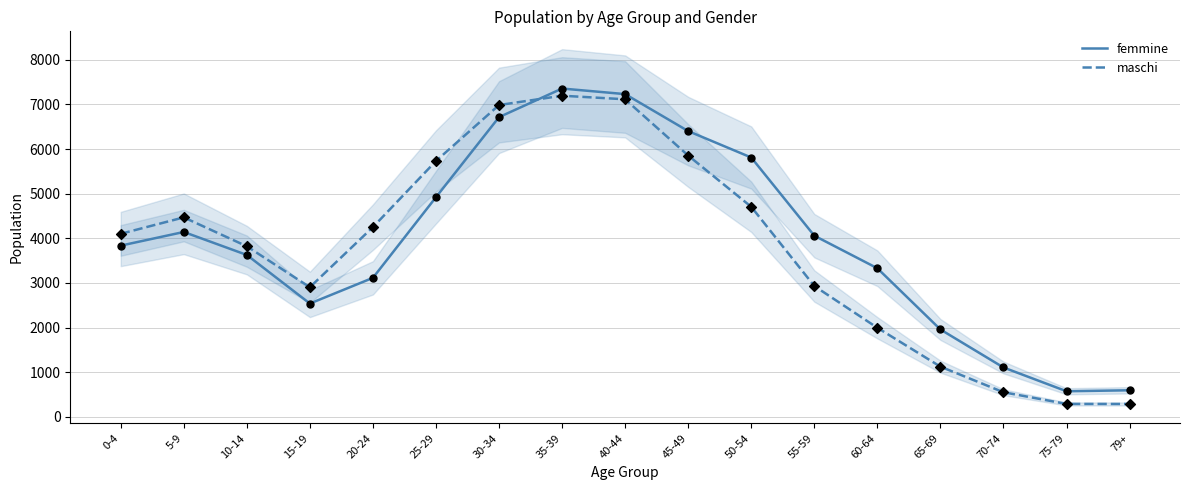

At how many categories does at least one series exceed 6046?

4